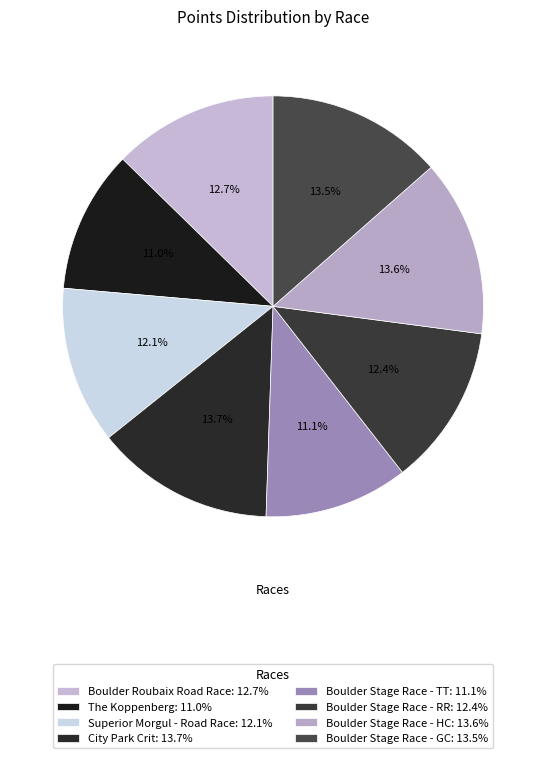

Count the number of slices in the pie.

8